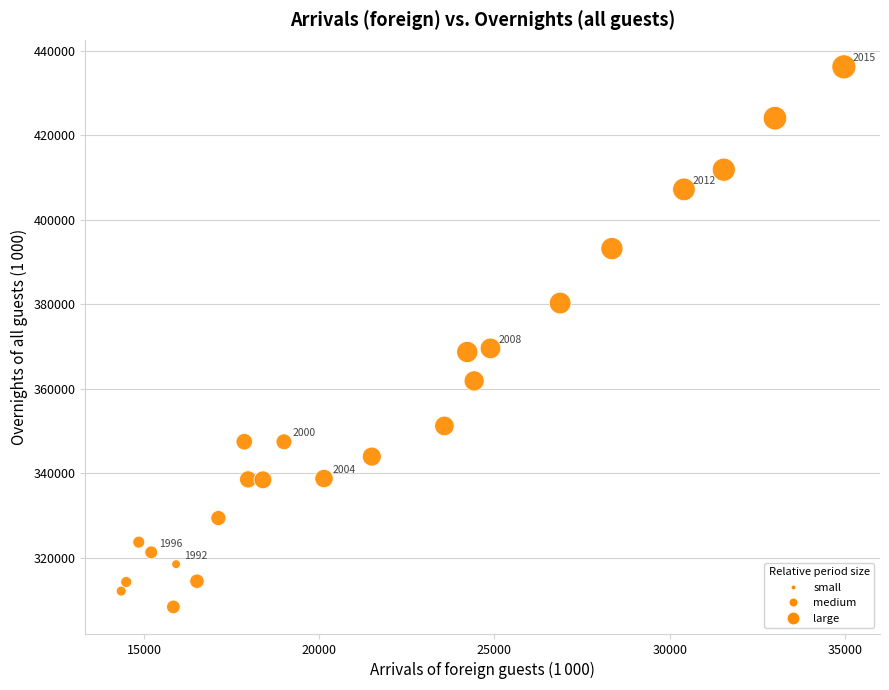

What is the range of Y values (max minus min)?

127892.6